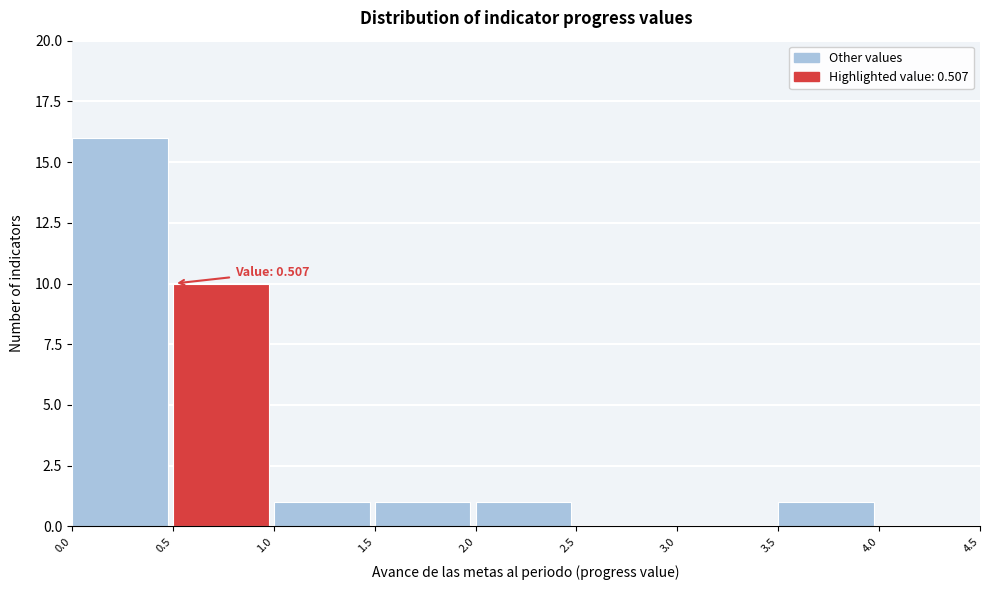

Over which range of the x-axis is the bar tallest?

0.0 to 0.5